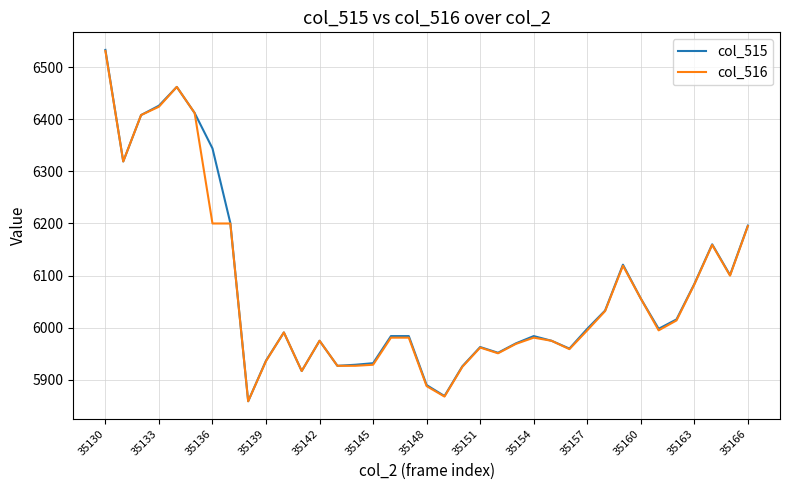

What is the maximum value for col_515?

6533